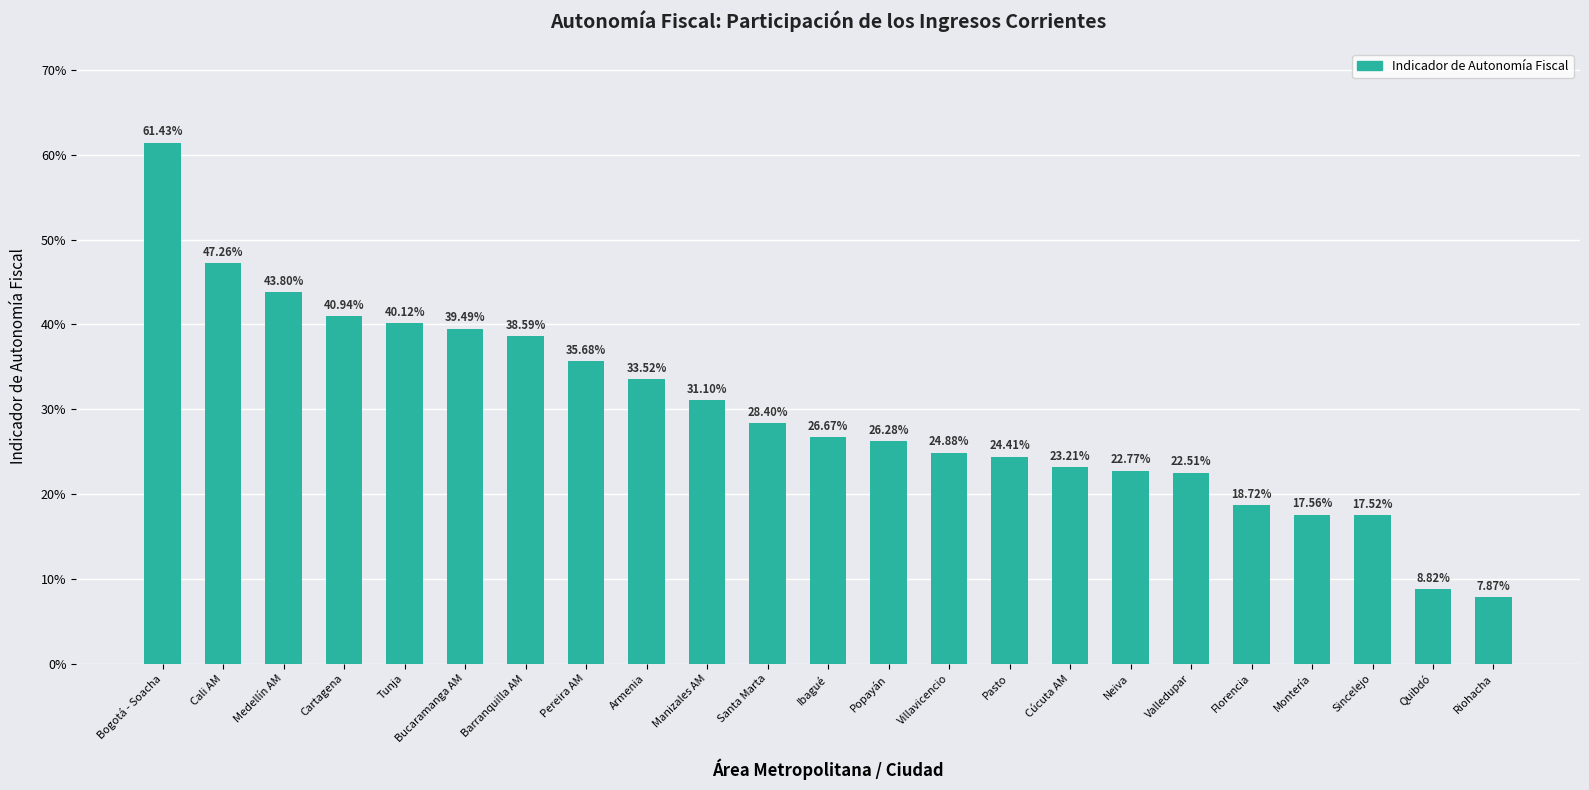

What is the label of the 22nd bar from the left?

Quibdó